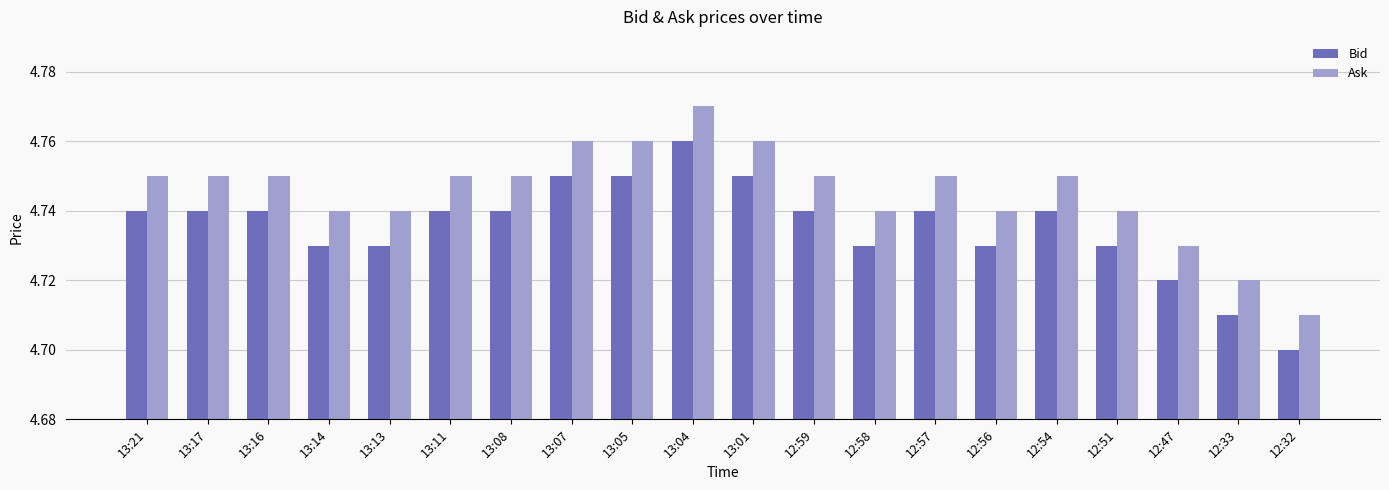

What are all the series names shown in the legend?

Bid, Ask